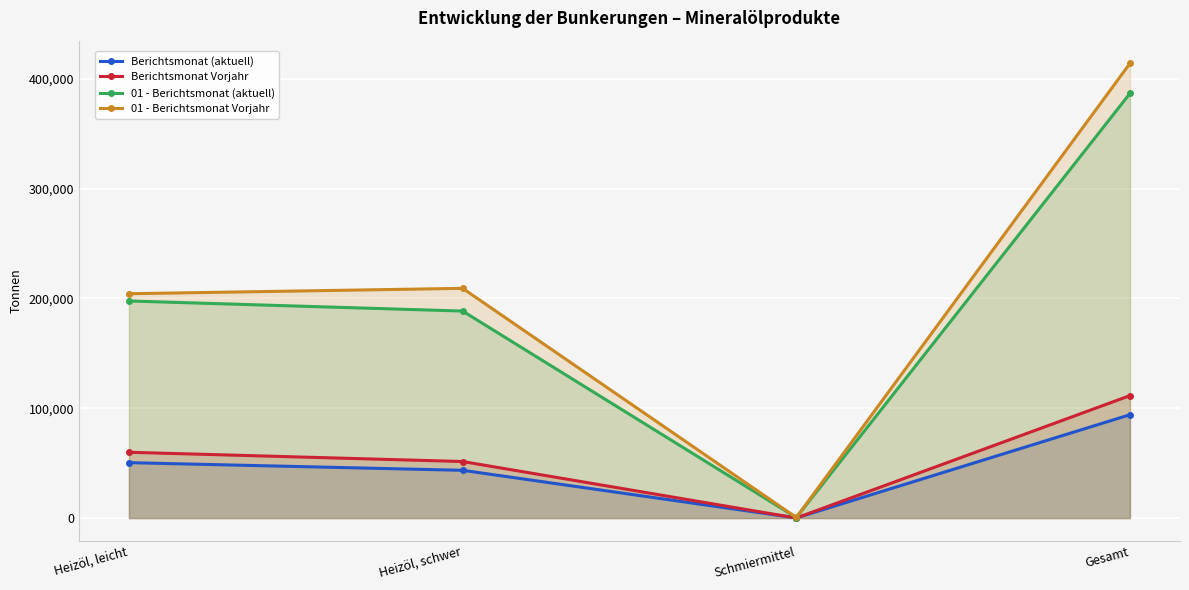

At which category is the sum across all series the highest?

Gesamt